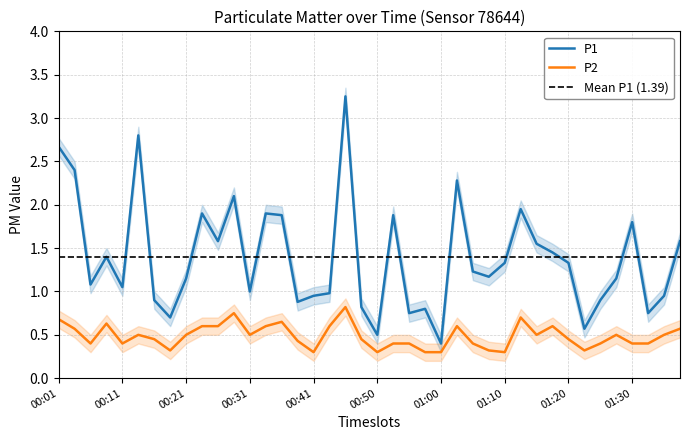

At which category does the chart reach its peak across all series?

00:46